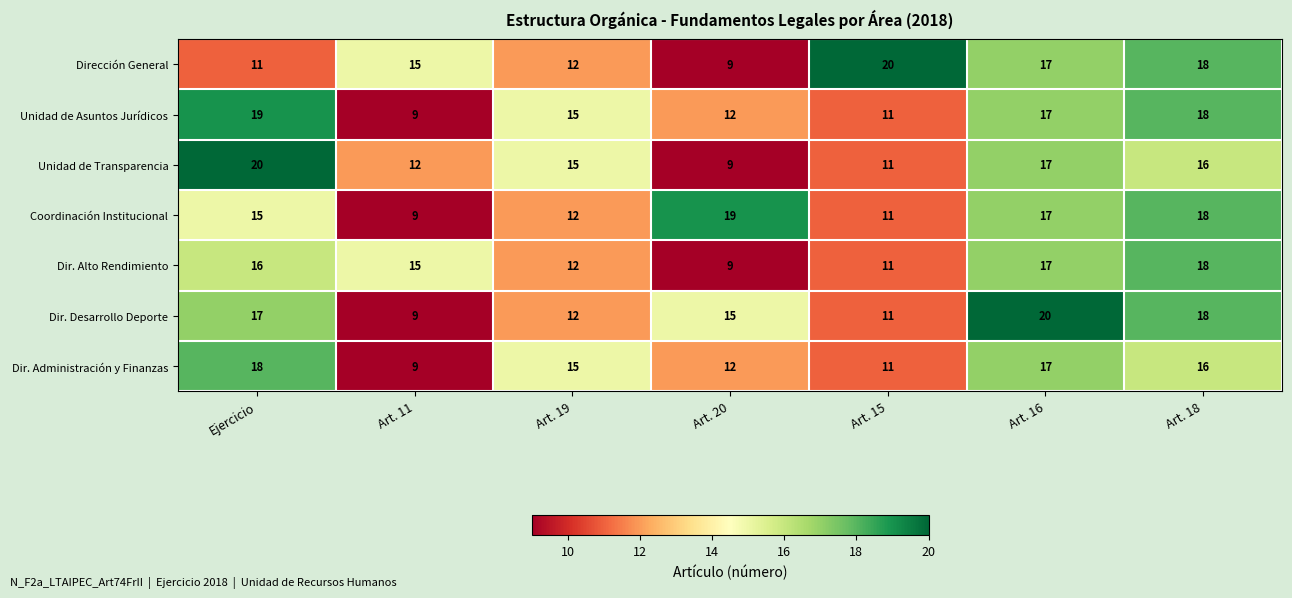

What is the difference between the highest and lowest values at Art. 11?

6